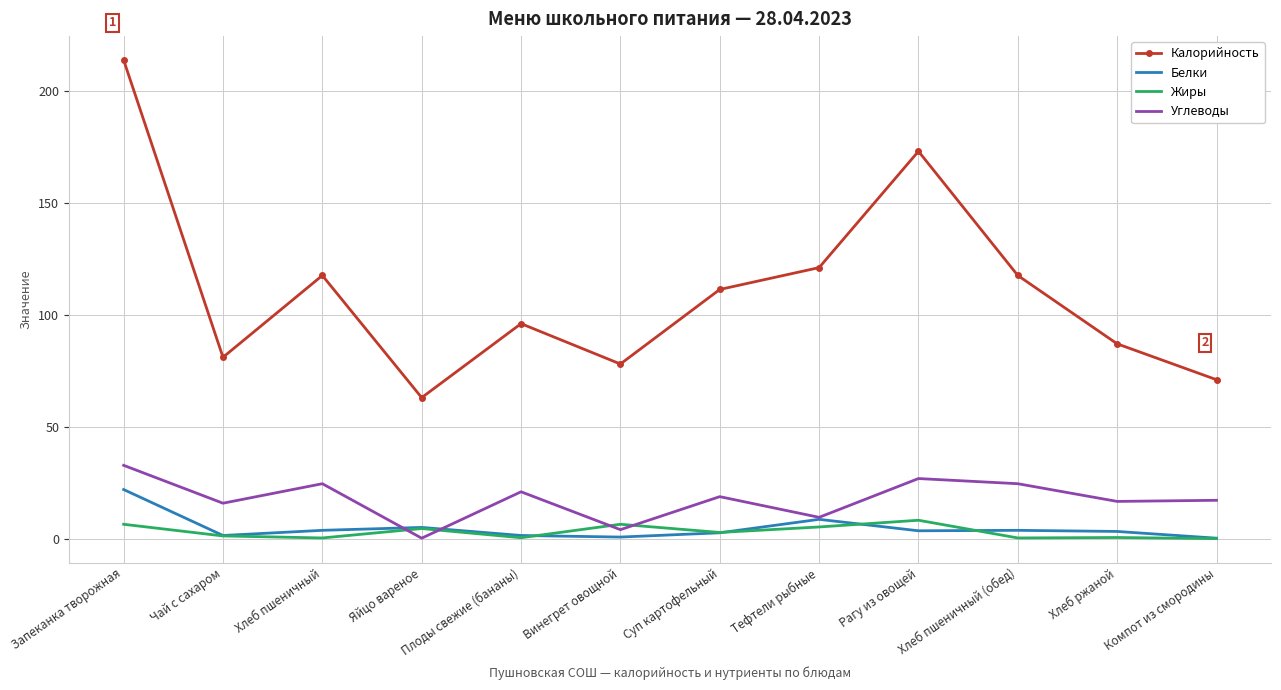

True or false: Жиры and Калорийность cross at least once.

False